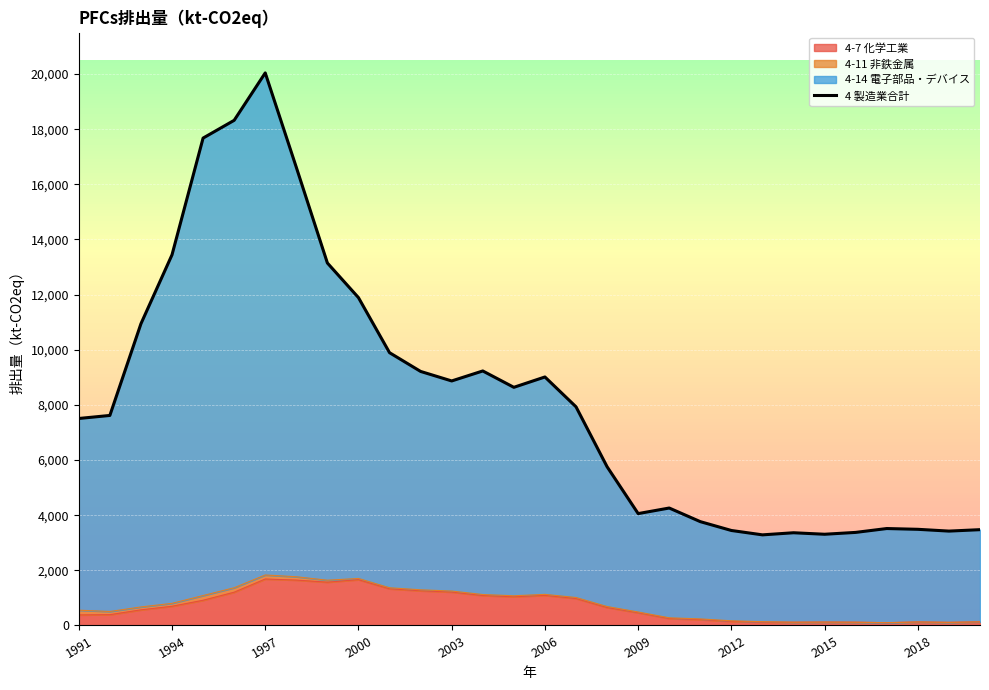

How many categories are shown in the chart?

30